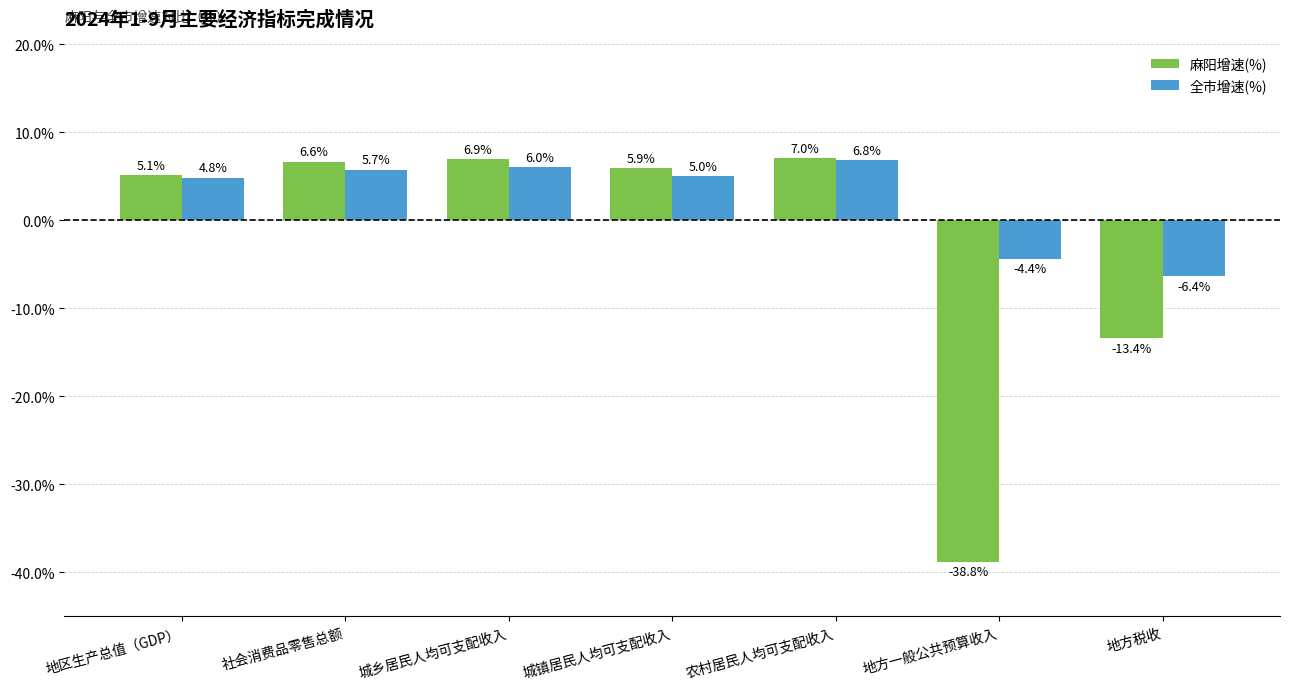

What is the label of the 1st bar from the right?

地方税收